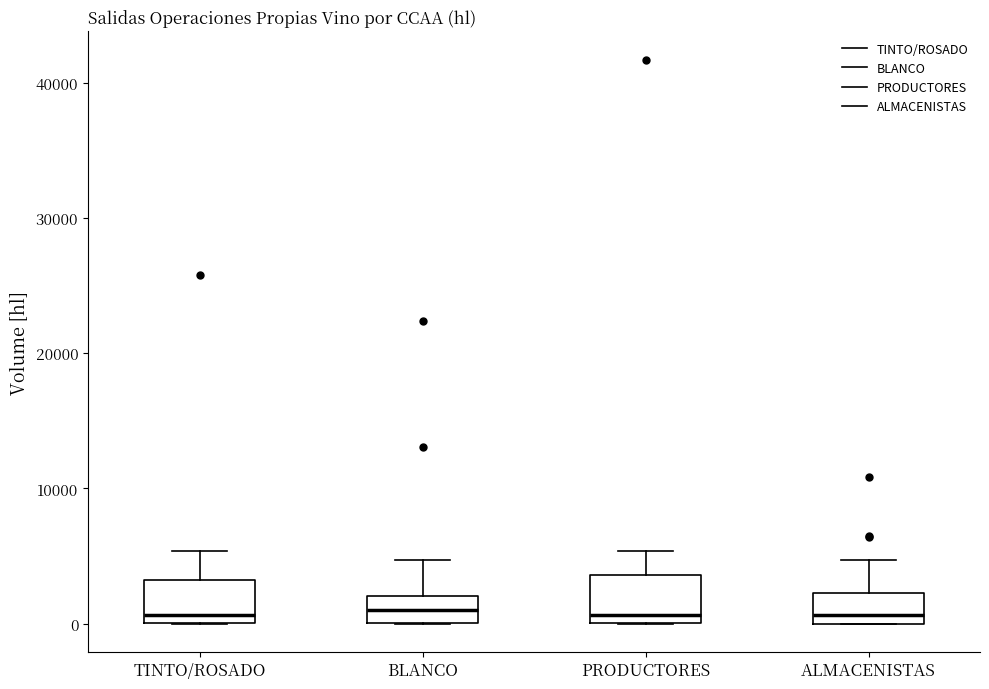

Reading left to right, transcribe this box plot: for each box, give where its median line is, the range the box spans, and where its two whiskers end, as read against the y-axis. The values are not printed on the chart, so give them approximately, as read against the axis.

TINTO/ROSADO: median 1000, box 0 to 3000, whiskers 0 to 5000
BLANCO: median 1000, box 0 to 2000, whiskers 0 to 5000
PRODUCTORES: median 1000, box 0 to 4000, whiskers 0 to 5000
ALMACENISTAS: median 1000, box 0 to 2000, whiskers 0 to 5000